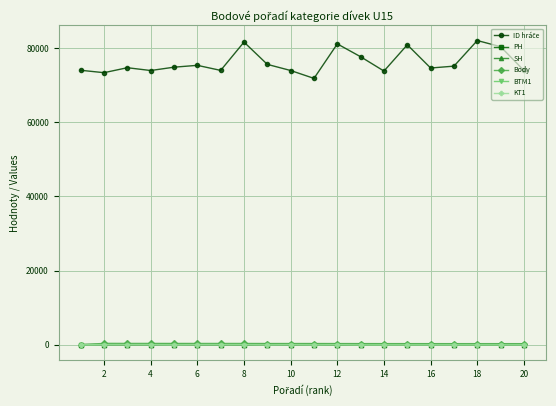

What is the greatest value displayed?

82032.0